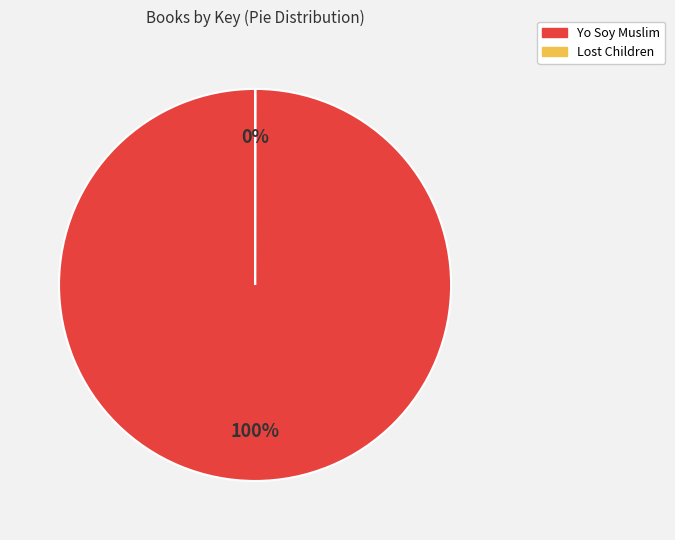

To the nearest percent, what is the average slice percentage?

50%